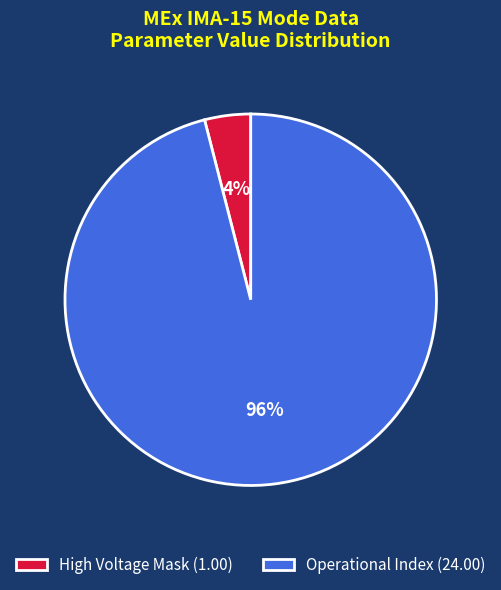

How many slices are in this pie chart?

2